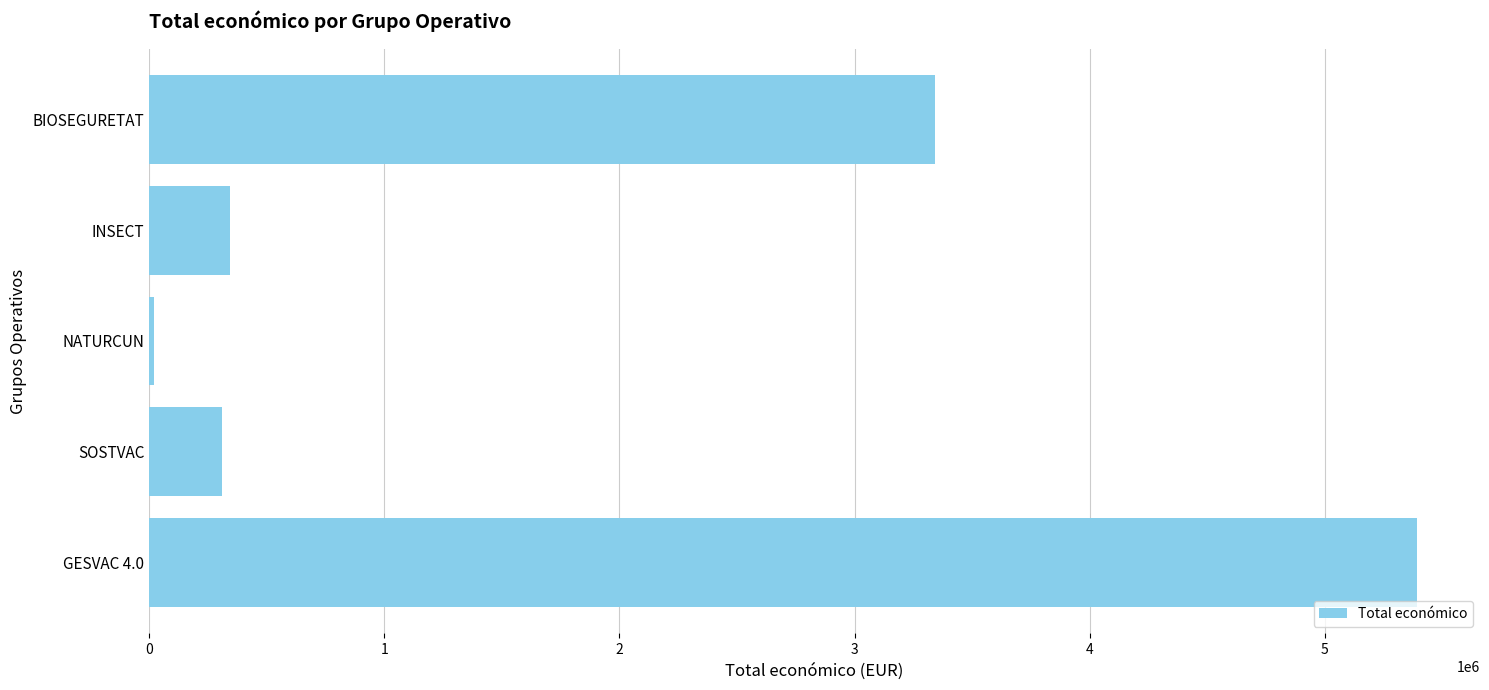

At which label is the value closest to 2705038?

BIOSEGURETAT